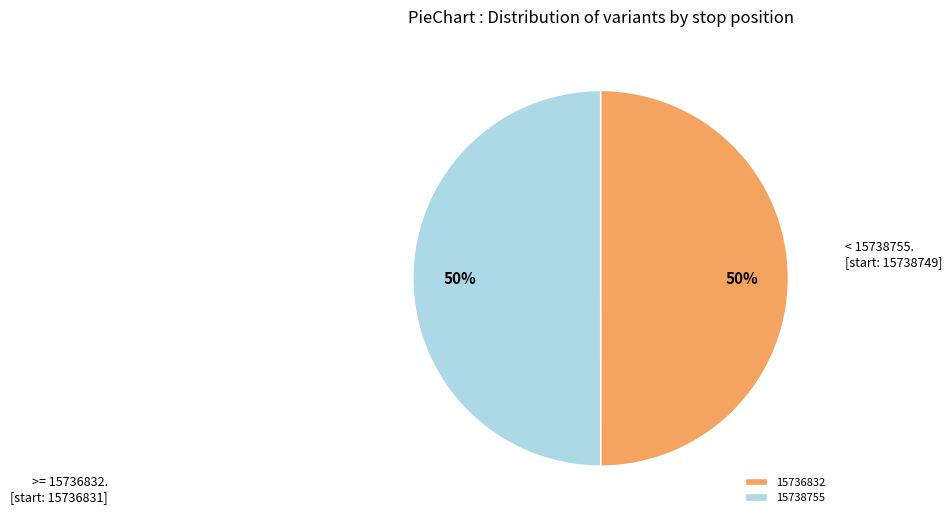

What is the ratio of the value at 15736832 to the value at 15738755?

1.0